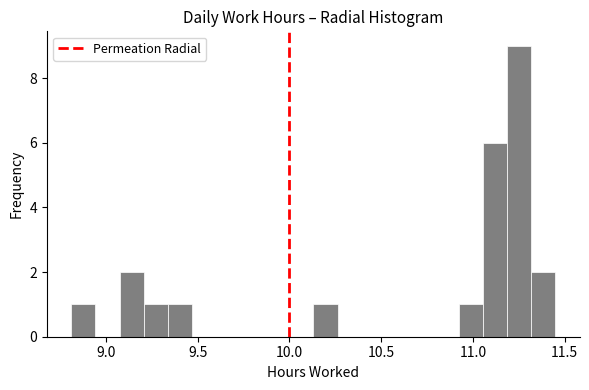

Around what value on the x-axis is the tallest bar? Give the approximate position of its centre, as read against the axis.

11.25